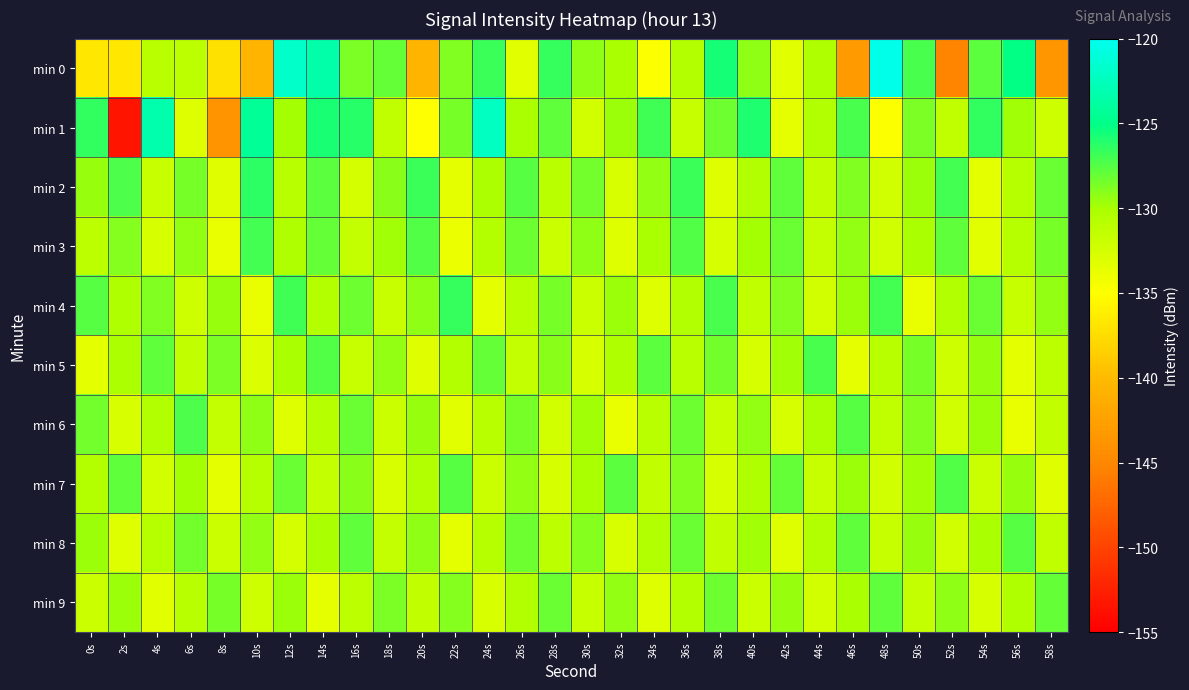

Reading left to right, transcribe all the data shown in this chart.

min 0: 0s=-136.7	2s=-136.8	4s=-131.0	6s=-131.1	8s=-137.1	10s=-140.5	12s=-121.8	14s=-123.5	16s=-128.7	18s=-128.0	20s=-140.6	22s=-128.9	24s=-126.8	26s=-133.3	28s=-126.7	30s=-129.3	32s=-130.1	34s=-134.8	36s=-130.6	38s=-125.7	40s=-129.2	42s=-133.3	44s=-130.3	46s=-143.2	48s=-120.4	50s=-127.1	52s=-145.2	54s=-127.7	56s=-125.1	58s=-143.6
min 1: 0s=-126.5	2s=-153.4	4s=-123.2	6s=-133.1	8s=-143.8	10s=-124.4	12s=-129.9	14s=-125.9	16s=-126.2	18s=-131.3	20s=-135.0	22s=-128.5	24s=-122.3	26s=-130.1	28s=-127.8	30s=-132.4	32s=-129.6	34s=-126.9	36s=-131.7	38s=-128.3	40s=-125.9	42s=-133.6	44s=-130.4	46s=-127.2	48s=-134.8	50s=-128.7	52s=-131.3	54s=-126.5	56s=-129.8	58s=-132.1
min 2: 0s=-129.5	2s=-127.3	4s=-131.8	6s=-128.6	8s=-133.2	10s=-126.4	12s=-130.9	14s=-127.7	16s=-132.5	18s=-129.1	20s=-126.8	22s=-133.4	24s=-130.2	26s=-127.6	28s=-131.0	30s=-128.4	32s=-132.8	34s=-129.3	36s=-126.7	38s=-133.1	40s=-130.5	42s=-127.9	44s=-131.4	46s=-128.8	48s=-132.2	50s=-129.6	52s=-127.0	54s=-133.5	56s=-130.7	58s=-128.1
min 3: 0s=-131.2	2s=-128.9	4s=-132.6	6s=-129.4	8s=-133.8	10s=-127.1	12s=-130.3	14s=-128.0	16s=-131.6	18s=-129.8	20s=-127.5	22s=-133.9	24s=-130.6	26s=-128.3	28s=-131.9	30s=-129.2	32s=-133.0	34s=-130.1	36s=-127.4	38s=-132.7	40s=-129.9	42s=-128.2	44s=-131.5	46s=-129.3	48s=-132.3	50s=-130.0	52s=-127.8	54s=-133.3	56s=-130.8	58s=-128.5
min 4: 0s=-127.6	2s=-130.3	4s=-128.8	6s=-132.1	8s=-129.5	10s=-133.7	12s=-126.9	14s=-130.6	16s=-128.3	18s=-131.8	20s=-129.2	22s=-126.6	24s=-133.4	26s=-130.9	28s=-128.6	30s=-132.0	32s=-129.7	34s=-133.1	36s=-130.4	38s=-127.2	40s=-131.3	42s=-128.9	44s=-132.4	46s=-129.6	48s=-127.0	50s=-133.8	52s=-130.5	54s=-128.2	56s=-131.7	58s=-129.3
min 5: 0s=-133.5	2s=-130.2	4s=-127.9	6s=-131.4	8s=-128.7	10s=-132.9	12s=-130.1	14s=-127.5	16s=-131.8	18s=-129.4	20s=-133.2	22s=-130.6	24s=-128.0	26s=-131.5	28s=-129.1	30s=-132.7	32s=-130.3	34s=-127.7	36s=-131.0	38s=-128.4	40s=-132.6	42s=-129.8	44s=-127.2	46s=-133.6	48s=-130.9	50s=-128.6	52s=-132.1	54s=-129.5	56s=-133.4	58s=-131.2
min 6: 0s=-128.4	2s=-132.8	4s=-130.5	6s=-127.3	8s=-131.6	10s=-129.2	12s=-133.0	14s=-130.7	16s=-128.1	18s=-131.9	20s=-129.5	22s=-133.3	24s=-130.9	26s=-128.5	28s=-132.4	30s=-129.8	32s=-133.7	34s=-131.0	36s=-128.3	38s=-131.7	40s=-129.4	42s=-132.6	44s=-130.2	46s=-127.6	48s=-131.3	50s=-128.9	52s=-132.2	54s=-129.6	56s=-133.8	58s=-131.4
min 7: 0s=-130.6	2s=-127.8	4s=-132.4	6s=-129.9	8s=-133.5	10s=-130.8	12s=-128.2	14s=-131.5	16s=-129.1	18s=-132.8	20s=-130.4	22s=-127.6	24s=-131.9	26s=-129.3	28s=-132.6	30s=-130.0	32s=-127.7	34s=-131.4	36s=-129.0	38s=-132.7	40s=-130.3	42s=-128.0	44s=-131.8	46s=-129.6	48s=-132.3	50s=-129.8	52s=-127.4	54s=-132.0	56s=-129.5	58s=-133.2
min 8: 0s=-129.7	2s=-133.0	4s=-130.8	6s=-128.4	8s=-131.9	10s=-129.3	12s=-132.5	14s=-130.1	16s=-127.8	18s=-131.6	20s=-129.2	22s=-133.4	24s=-130.7	26s=-128.3	28s=-131.2	30s=-129.0	32s=-132.8	34s=-130.5	36s=-128.1	38s=-131.4	40s=-129.8	42s=-133.1	44s=-130.4	46s=-127.9	48s=-131.7	50s=-129.5	52s=-132.2	54s=-130.0	56s=-127.6	58s=-131.3
min 9: 0s=-132.0	2s=-129.6	4s=-133.3	6s=-130.9	8s=-128.5	10s=-132.1	12s=-129.7	14s=-133.6	16s=-131.1	18s=-128.7	20s=-131.4	22s=-129.0	24s=-132.8	26s=-130.5	28s=-128.2	30s=-131.7	32s=-129.4	34s=-133.0	36s=-130.6	38s=-128.3	40s=-131.9	42s=-129.5	44s=-132.4	46s=-130.1	48s=-127.8	50s=-131.5	52s=-129.2	54s=-132.7	56s=-130.3	58s=-128.0